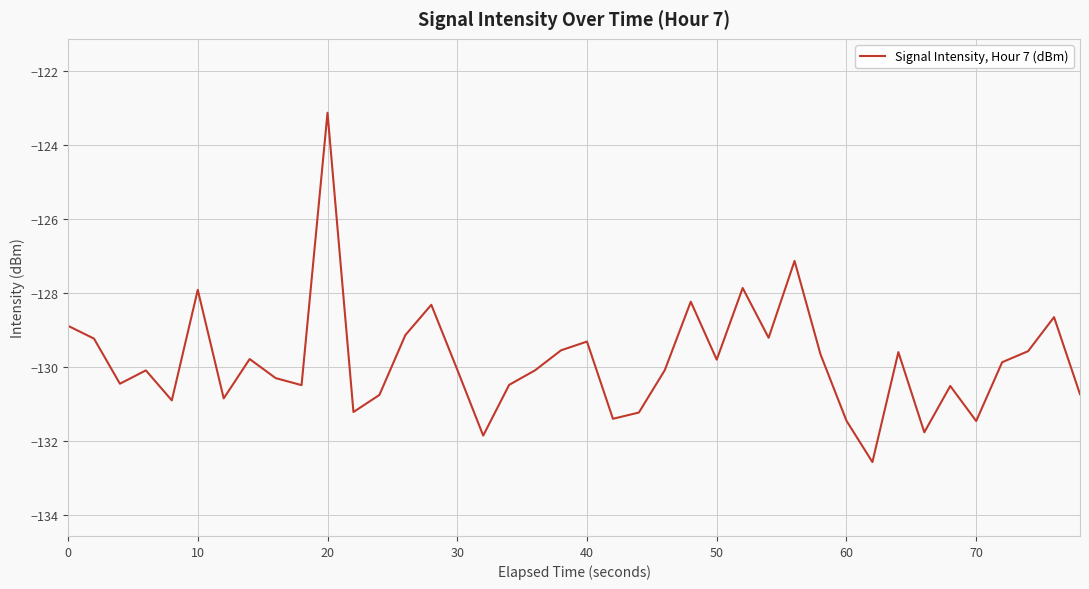

What is the minimum value shown in the chart?

-132.6